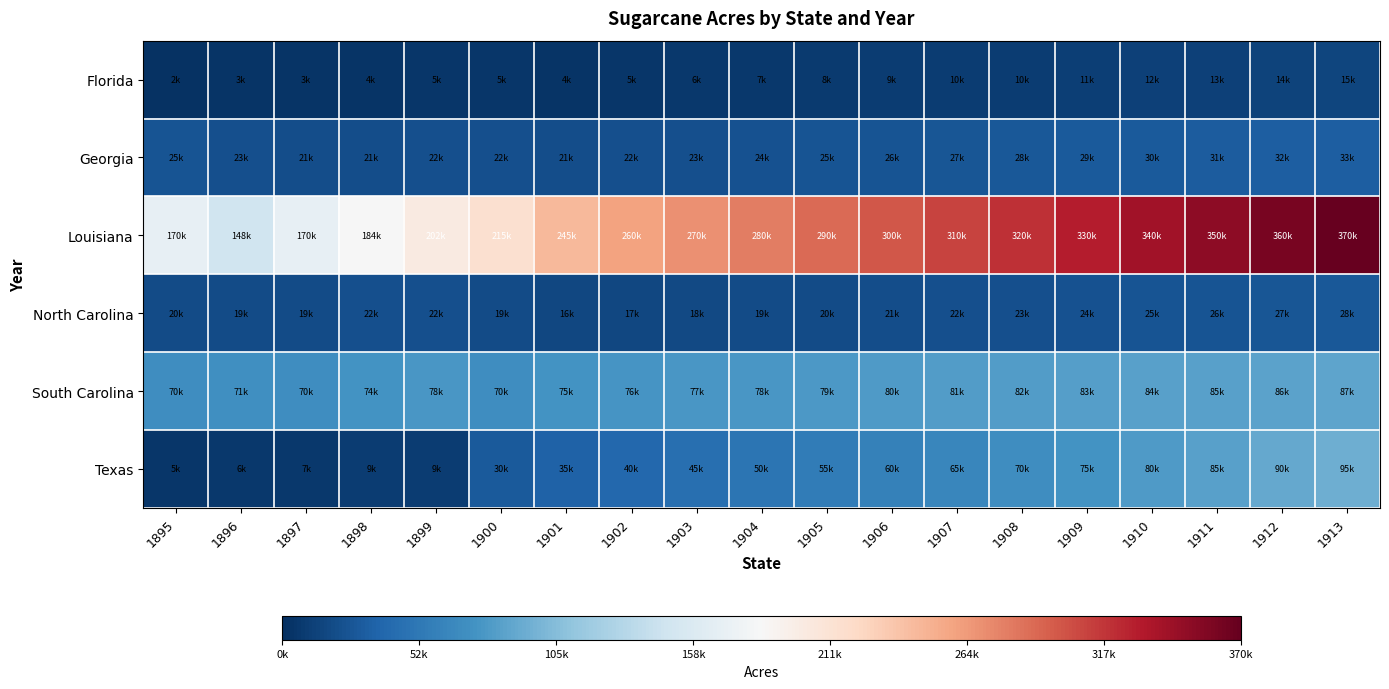

How many distinct data groups are displayed?

6